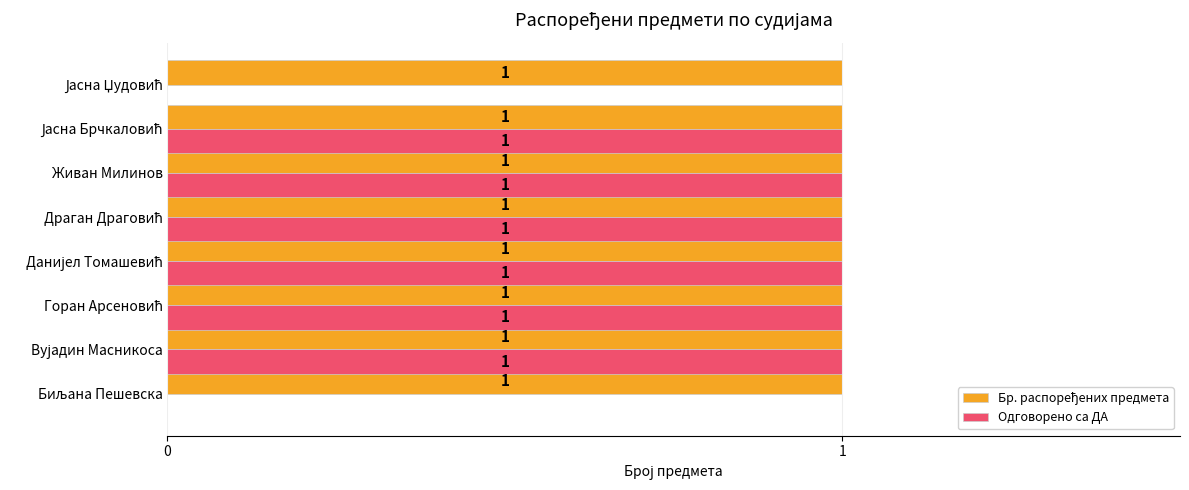

The Одговорено са ДА series shows 1 at Живан Милинов. True or false?

True